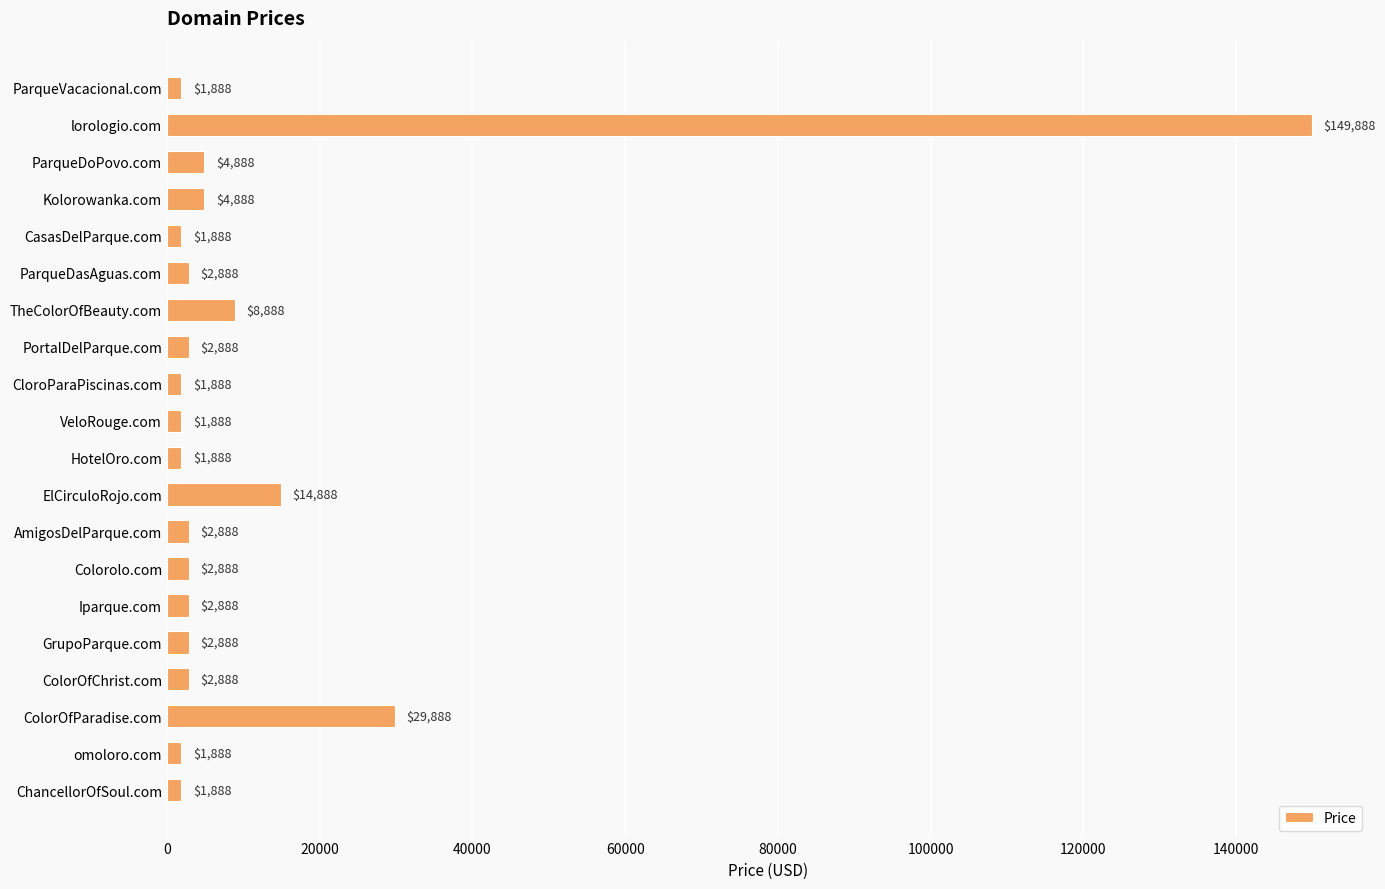

The chart shows a value of 1888 at VeloRouge.com. True or false?

True